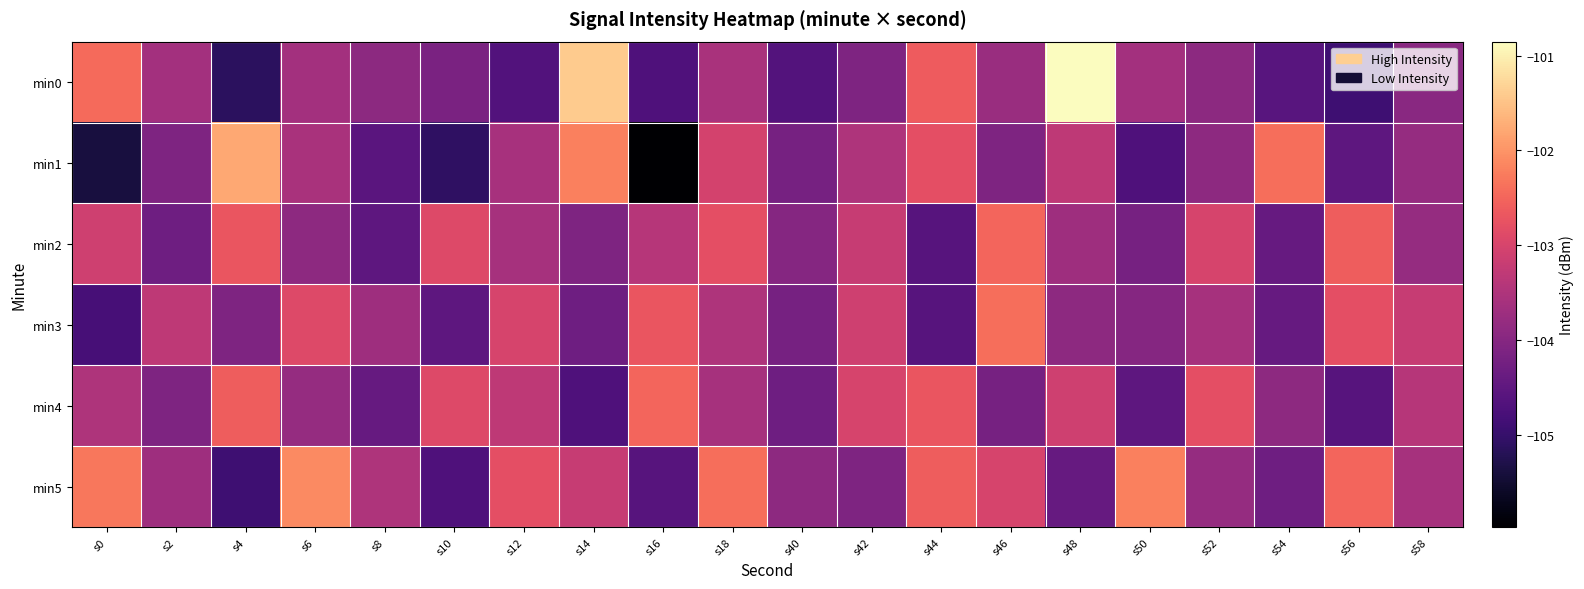

List the series in order of their peak value, highest first.

min0, min1, min5, min3, min2, min4